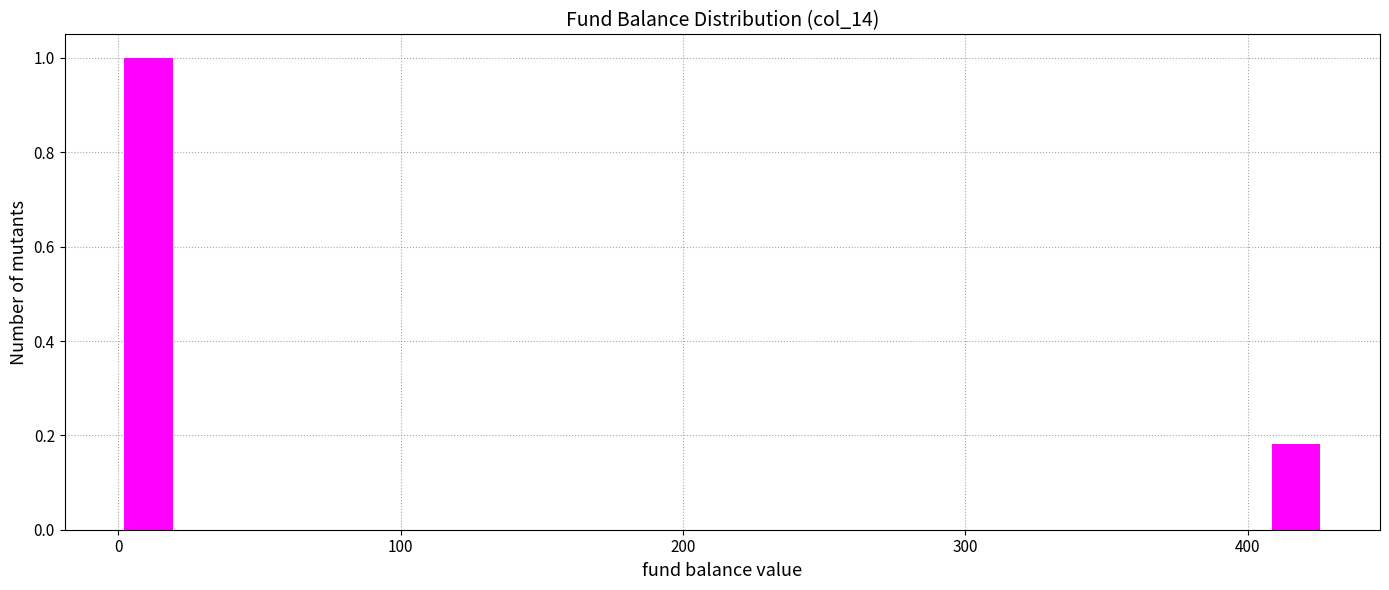

Around what value on the x-axis is the tallest bar? Give the approximate position of its centre, as read against the axis.

10